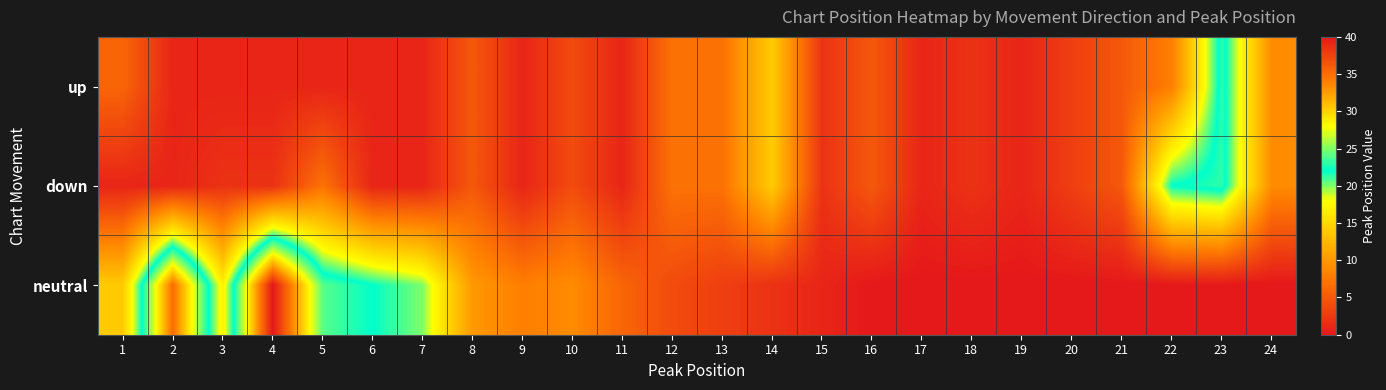

At how many categories does at least one series exceed 31?

2